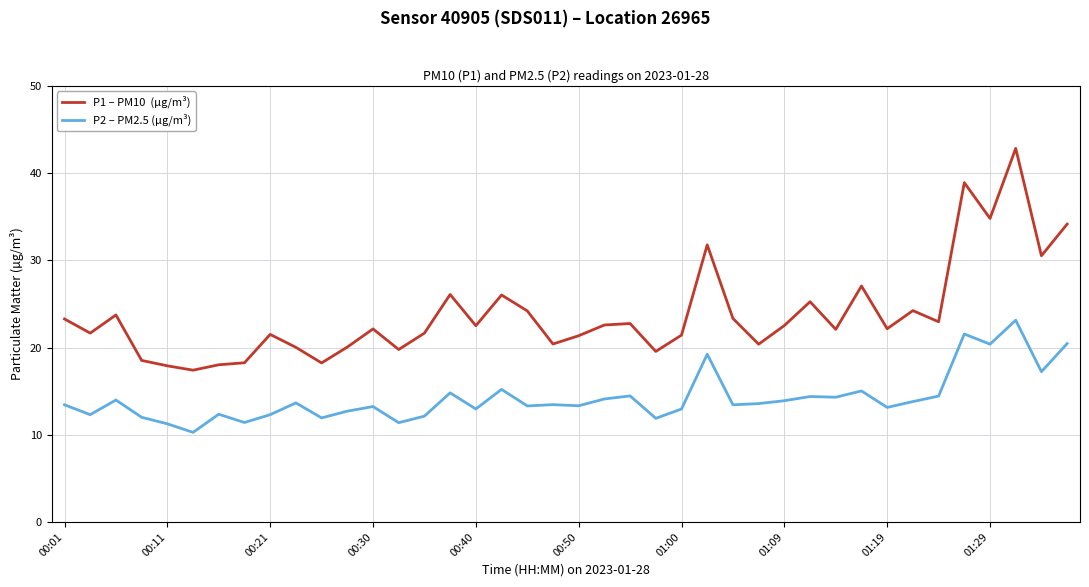

What is the greatest value displayed?

42.8